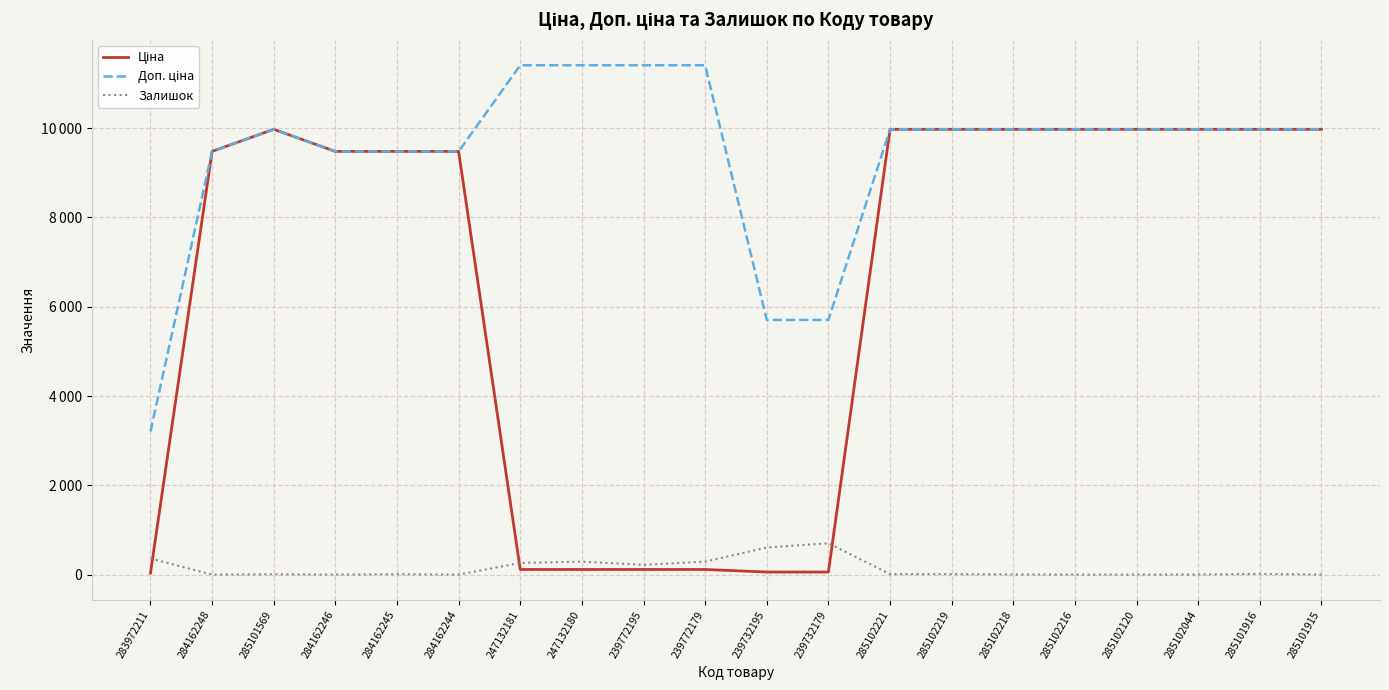

True or false: Доп. ціна and Залишок intersect in this chart.

False